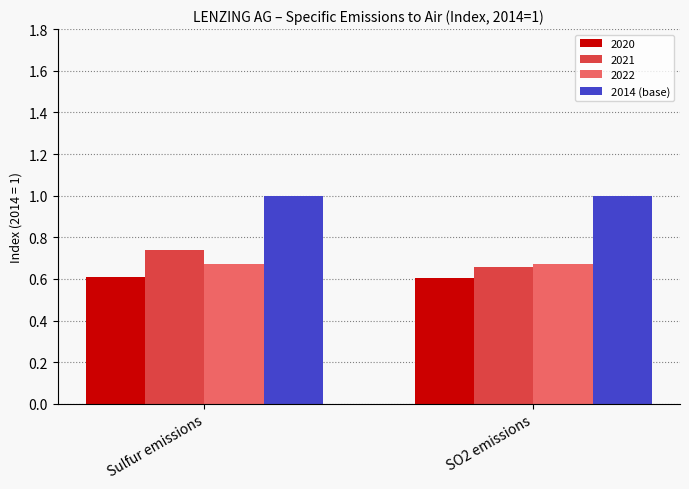

What is the sum of all 2014 (base) values?

2.0